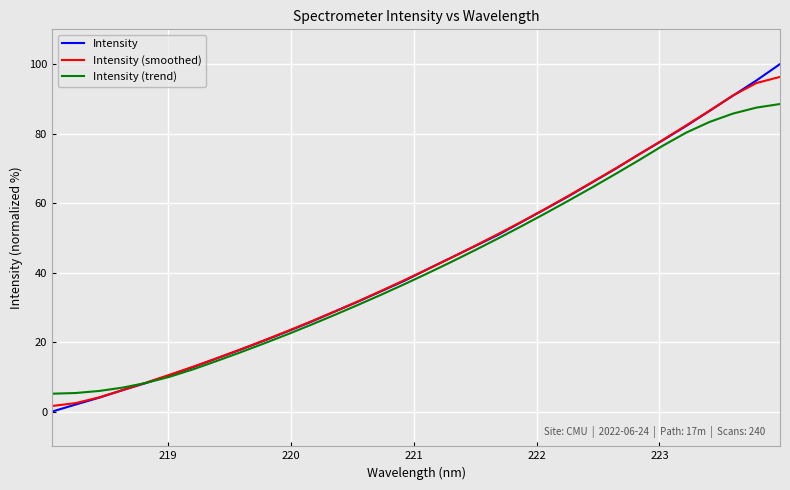

True or false: Intensity (trend) and Intensity intersect in this chart.

True